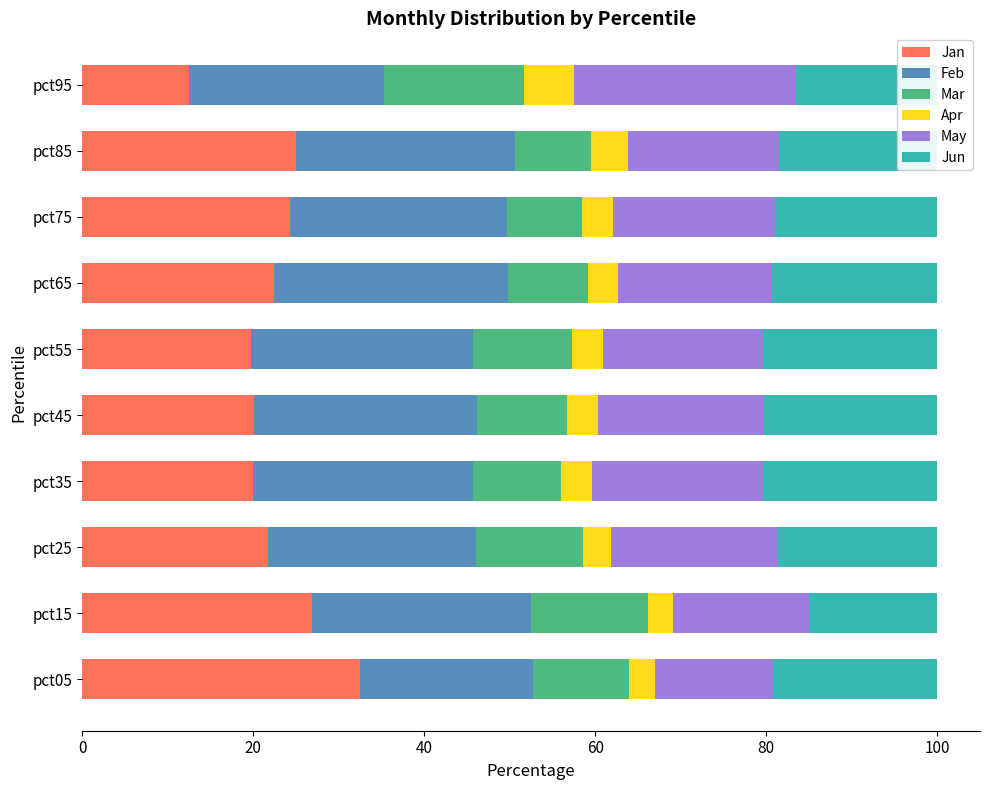

True or false: Jan has a value of 13.8 at pct35.

False